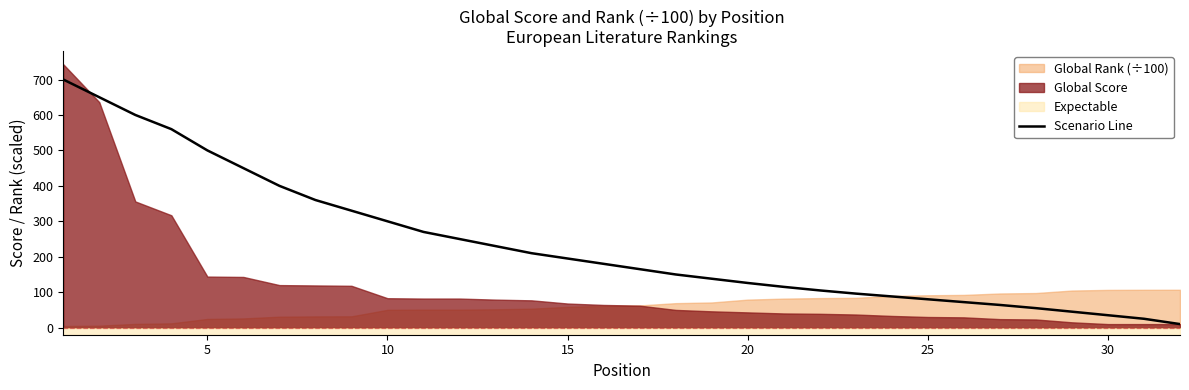

The value of Scenario Line at 5 is 500. True or false?

True